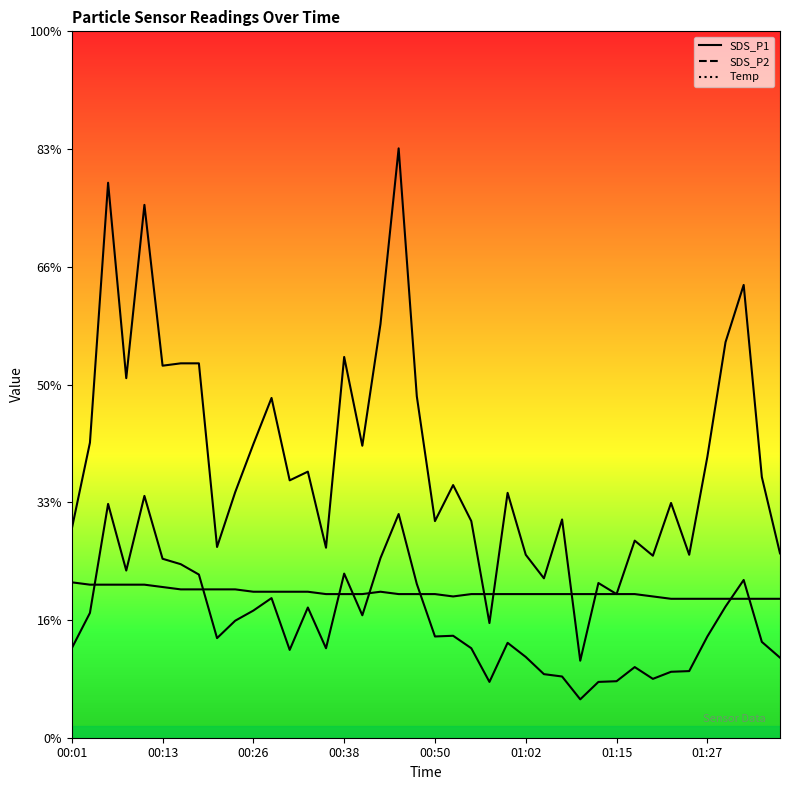

How many interior local valleys does the Temp series have?

1